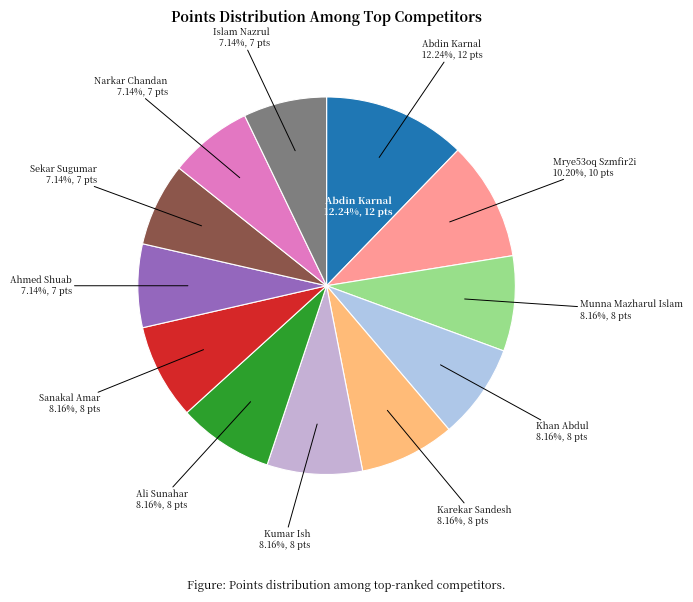

True or false: Sanakal Amar accounts for 17% of the total.

False